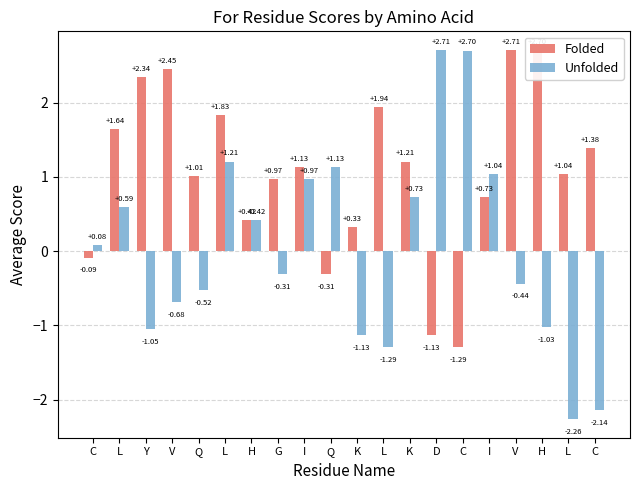

Between K and C, which is larger?

K